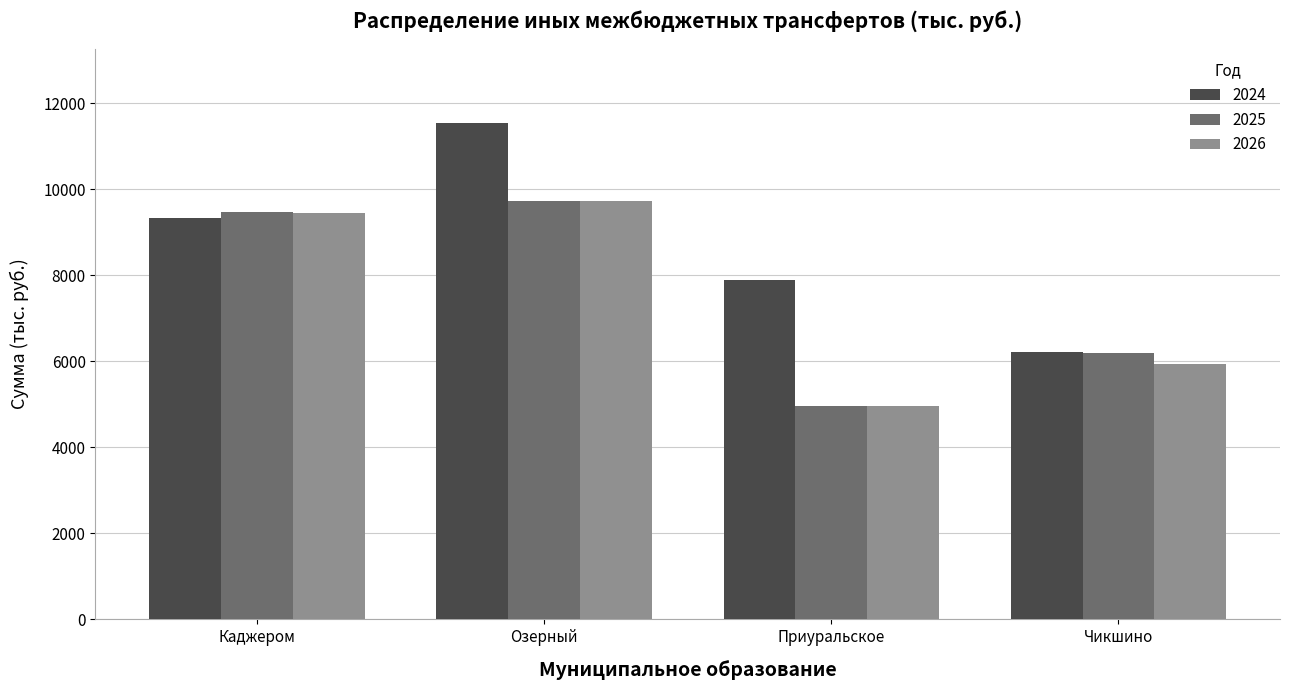

What is the difference between the maximum and minimum values in the 2026 series?

4771.2